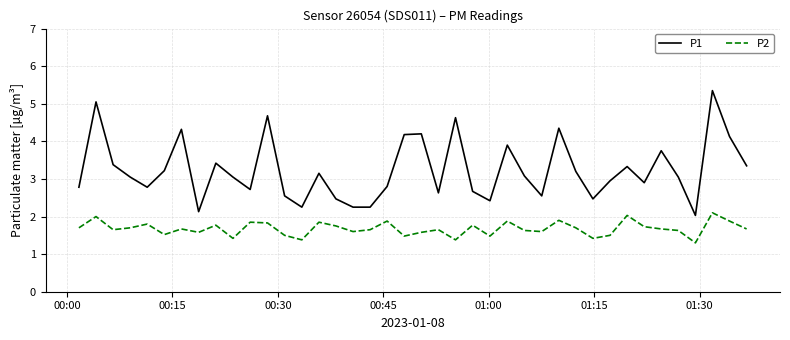

What is the minimum value shown in the chart?

1.3